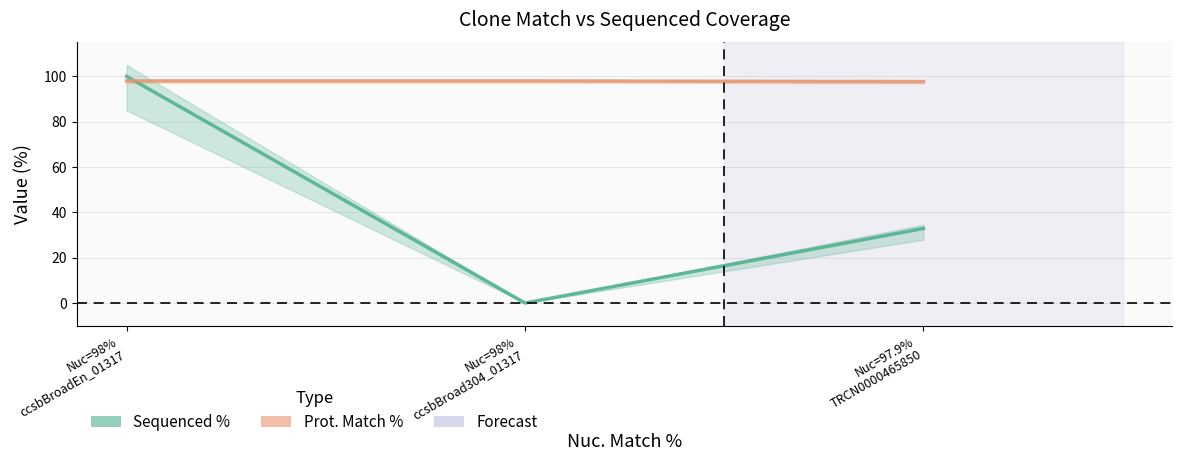

List the series in order of their overall mean, lowest first.

Sequenced %, Prot. Match %